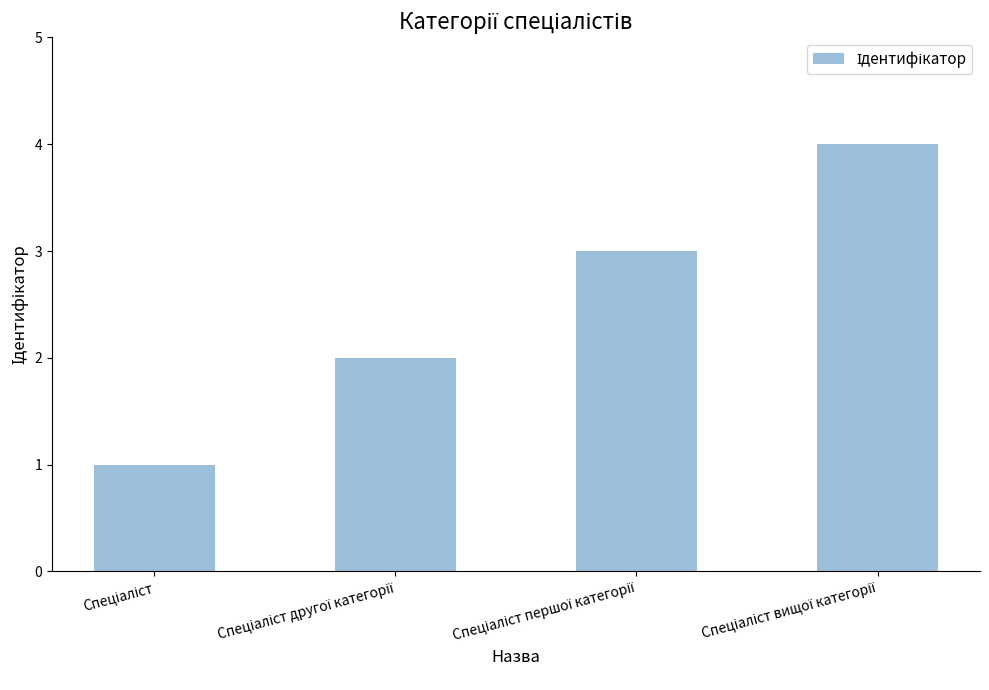

What is the greatest value displayed?

4